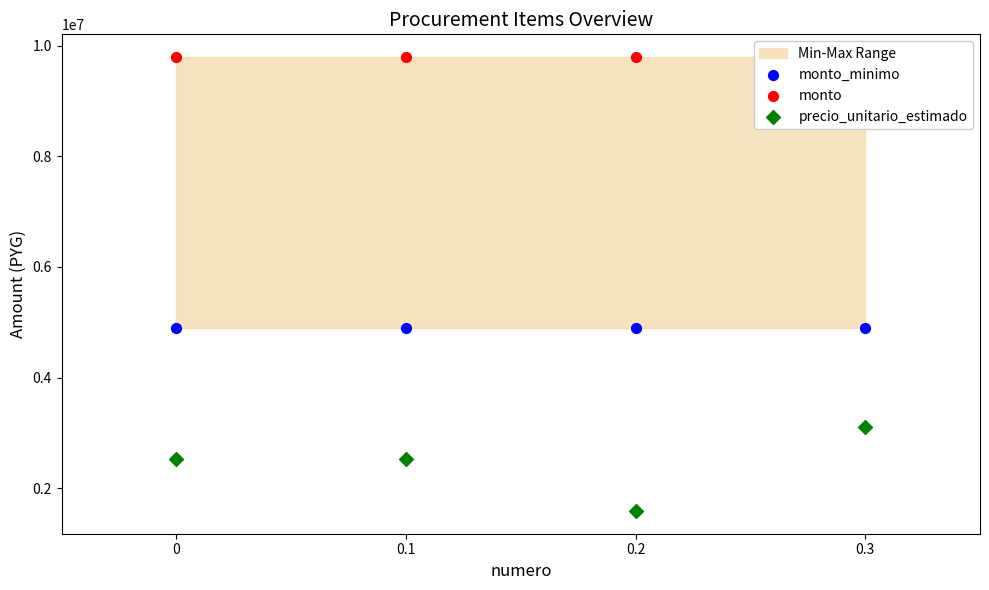

Is the value of monto_minimo at 0.1 greater than the value of precio_unitario_estimado at 0.2?

Yes